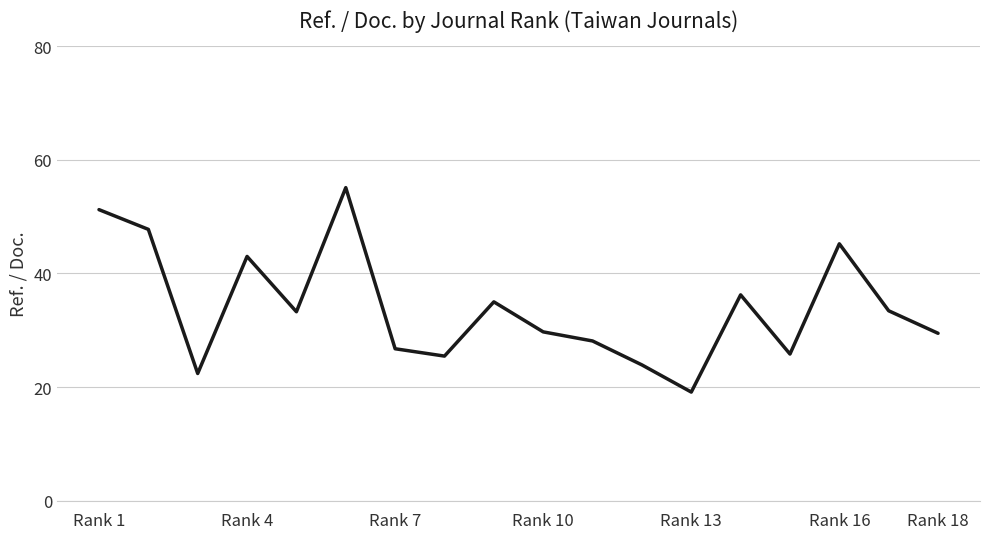

What is the smallest value displayed?

19.1